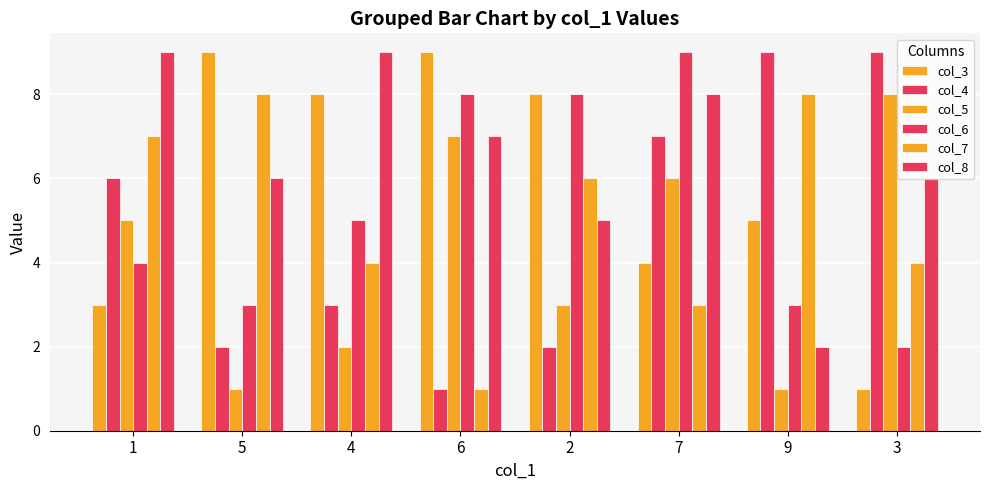

At which label does col_3 first exceed 8?

5